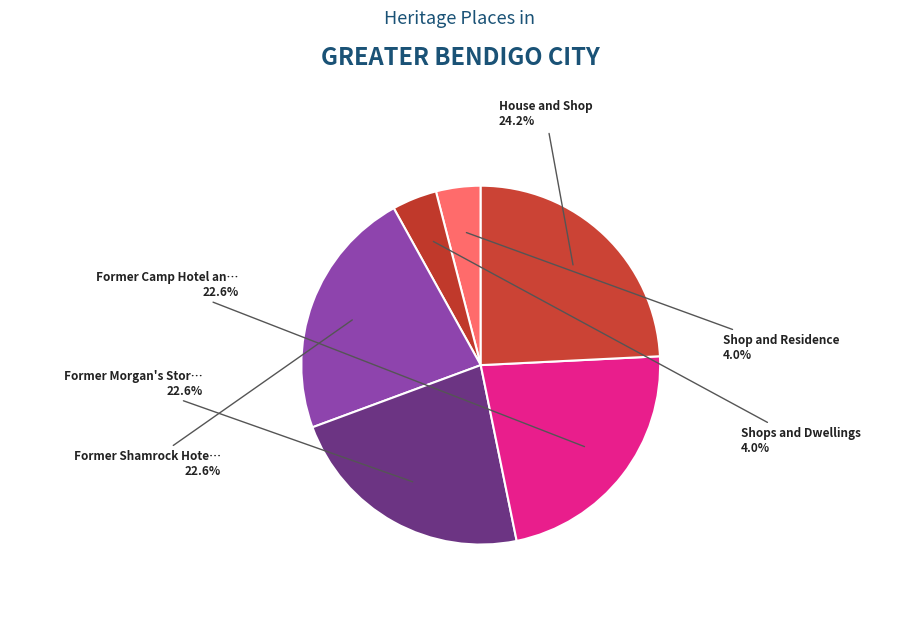

How many segments does this pie chart have?

6